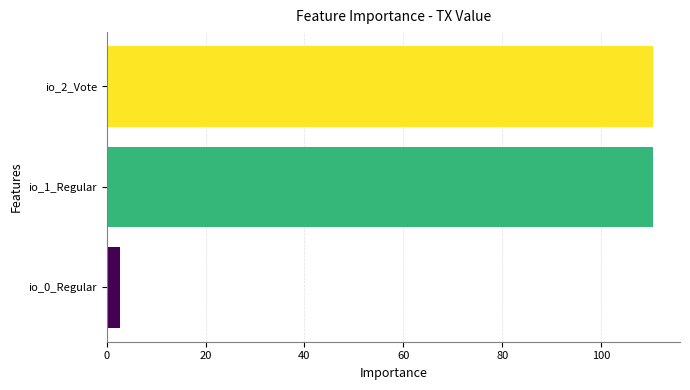

True or false: the data shows 2.7 at io_0_Regular.

True